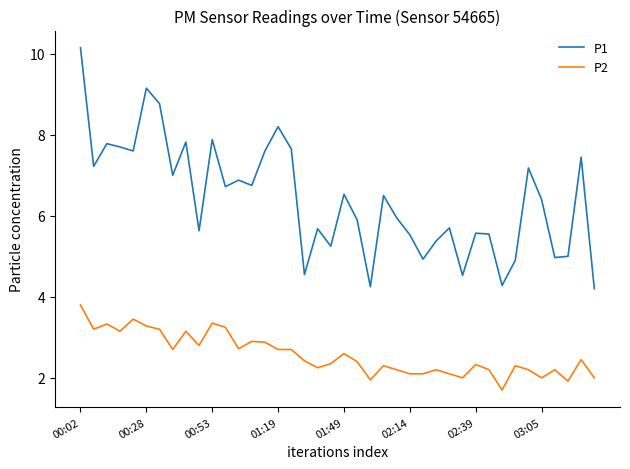

Which series has the largest range (max minus min)?

P1